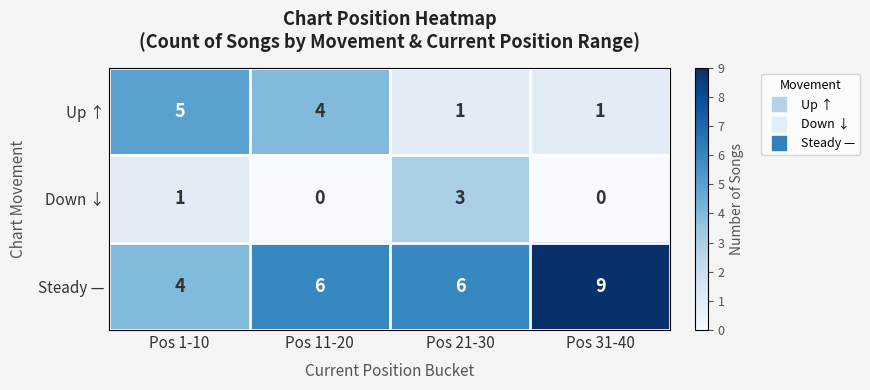

Reading left to right, list all the values displayed in this chart.

Up ↑: Pos 1-10=5	Pos 11-20=4	Pos 21-30=1	Pos 31-40=1
Down ↓: Pos 1-10=1	Pos 11-20=0	Pos 21-30=3	Pos 31-40=0
Steady —: Pos 1-10=4	Pos 11-20=6	Pos 21-30=6	Pos 31-40=9